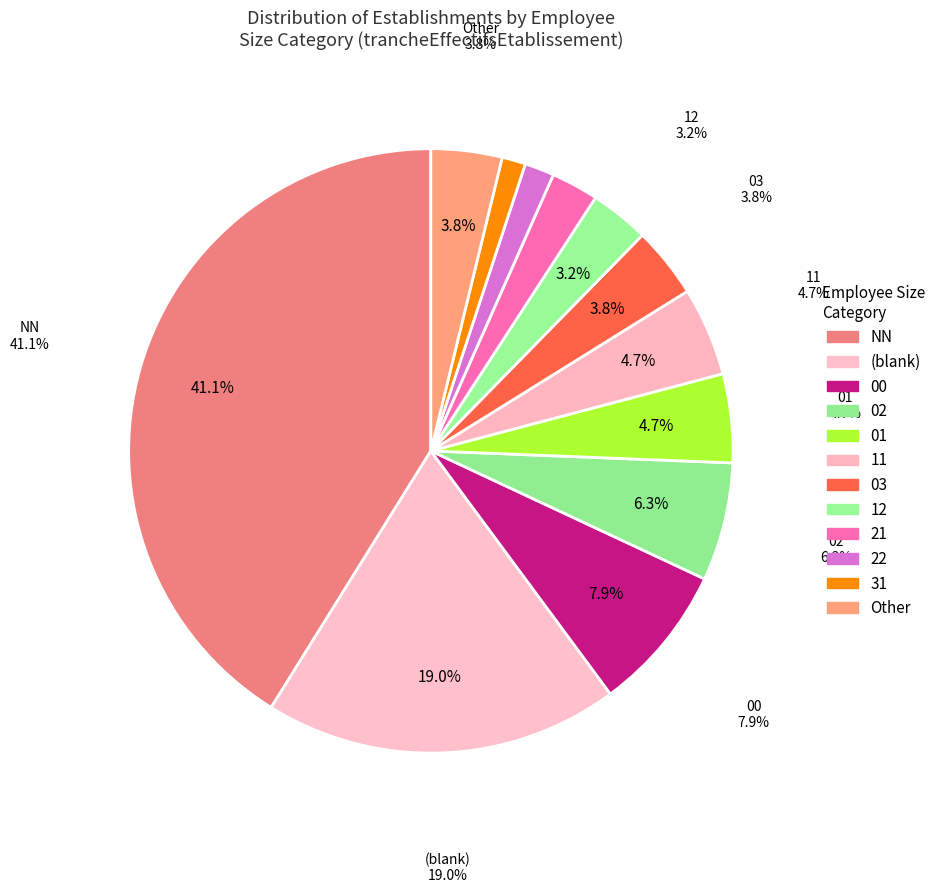

Is 02 the majority of the pie?

No